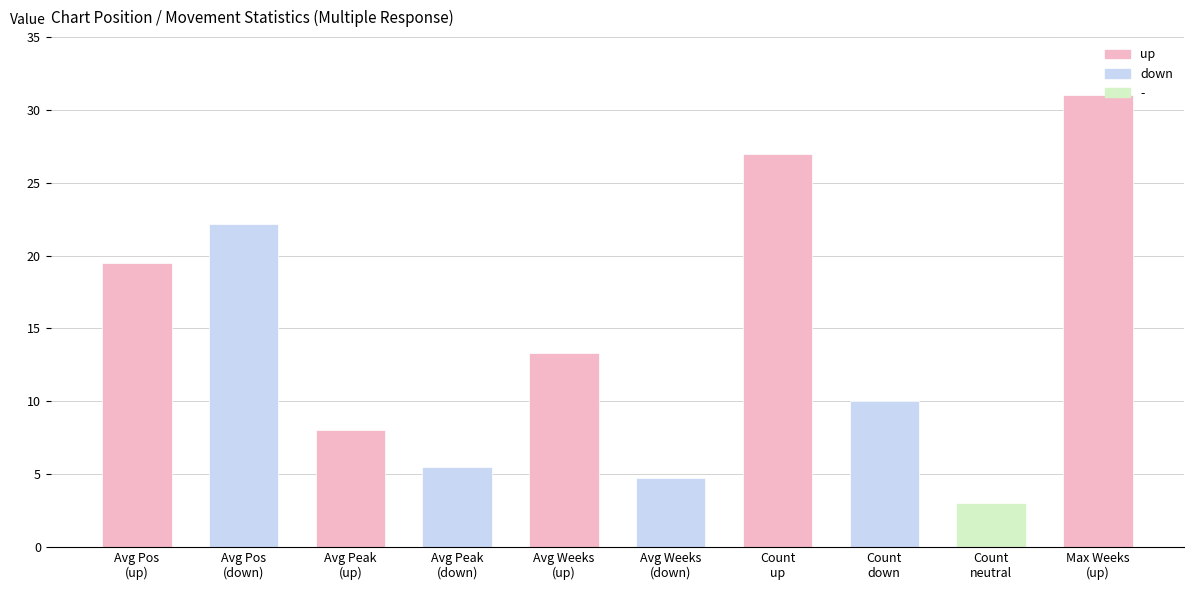

What is the sum of the down values at Avg Peak
(up) and Avg Peak
(down)?

5.5